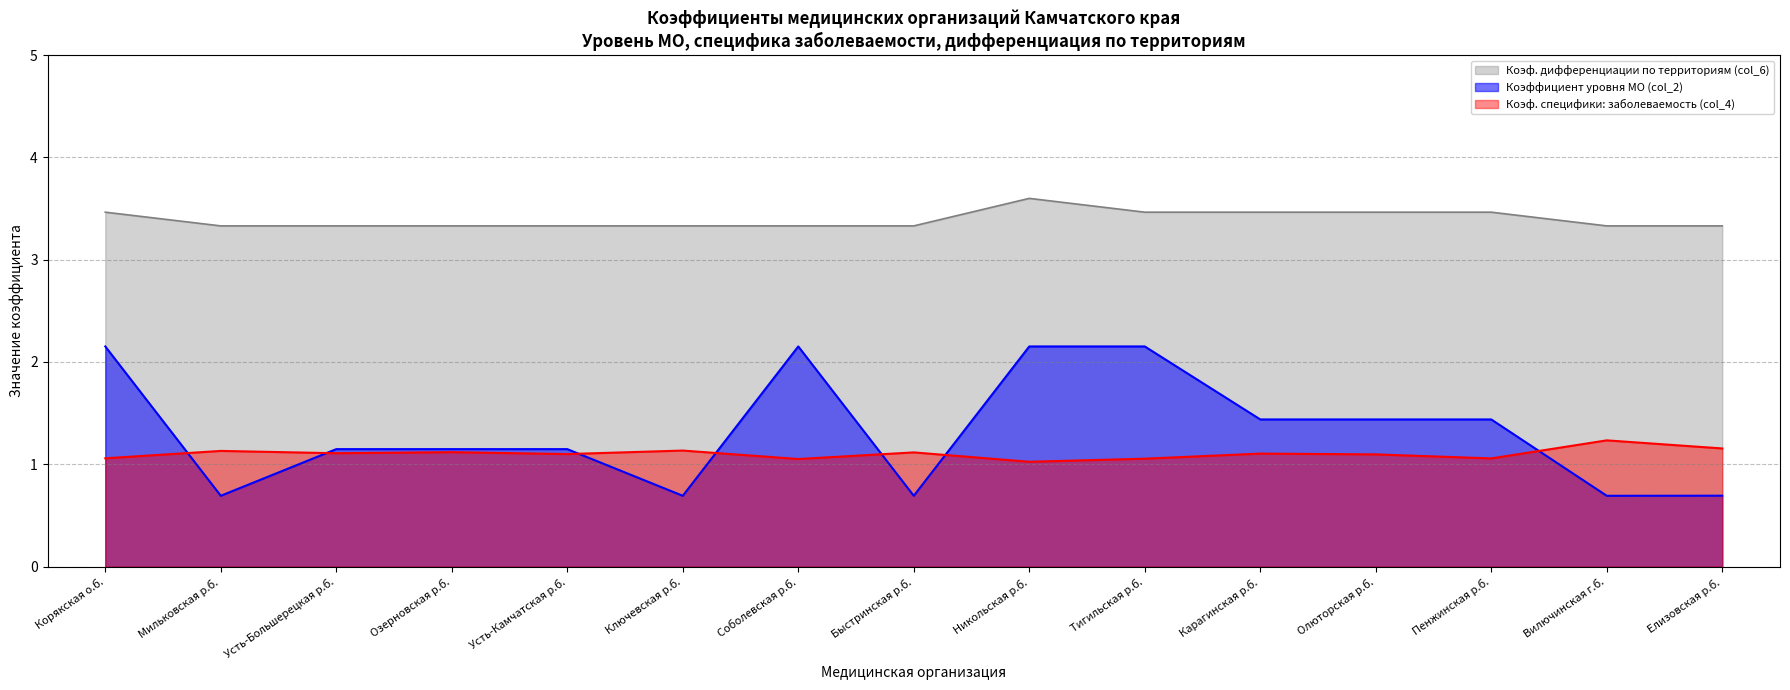

Reading right to left, transcribe all the data shown in this chart.

Коэффициент уровня МО (col_2): Елизовская р.б.=0.7	Вилючинская г.б.=0.7	Пенжинская р.б.=1.4	Олюторская р.б.=1.4	Карагинская р.б.=1.4	Тигильская р.б.=2.2	Никольская р.б.=2.2	Быстринская р.б.=0.7	Соболевская р.б.=2.2	Ключевская р.б.=0.7	Усть-Камчатская р.б.=1.1	Озерновская р.б.=1.1	Усть-Большерецкая р.б.=1.1	Мильковская р.б.=0.7	Корякская о.б.=2.2
Коэф. специфики: заболеваемость (col_4): Елизовская р.б.=1.2	Вилючинская г.б.=1.2	Пенжинская р.б.=1.1	Олюторская р.б.=1.1	Карагинская р.б.=1.1	Тигильская р.б.=1.1	Никольская р.б.=1.0	Быстринская р.б.=1.1	Соболевская р.б.=1.1	Ключевская р.б.=1.1	Усть-Камчатская р.б.=1.1	Озерновская р.б.=1.1	Усть-Большерецкая р.б.=1.1	Мильковская р.б.=1.1	Корякская о.б.=1.1
Коэф. дифференциации по территориям (col_6): Елизовская р.б.=3.3	Вилючинская г.б.=3.3	Пенжинская р.б.=3.5	Олюторская р.б.=3.5	Карагинская р.б.=3.5	Тигильская р.б.=3.5	Никольская р.б.=3.6	Быстринская р.б.=3.3	Соболевская р.б.=3.3	Ключевская р.б.=3.3	Усть-Камчатская р.б.=3.3	Озерновская р.б.=3.3	Усть-Большерецкая р.б.=3.3	Мильковская р.б.=3.3	Корякская о.б.=3.5